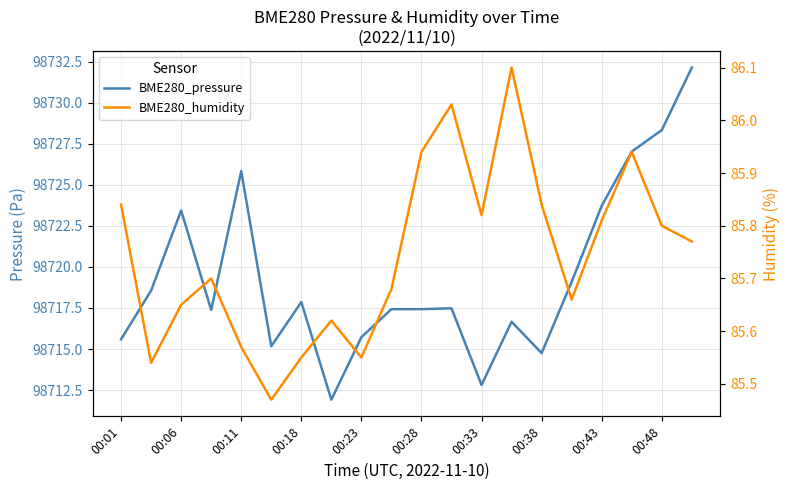

What is the smallest value displayed?

85.5